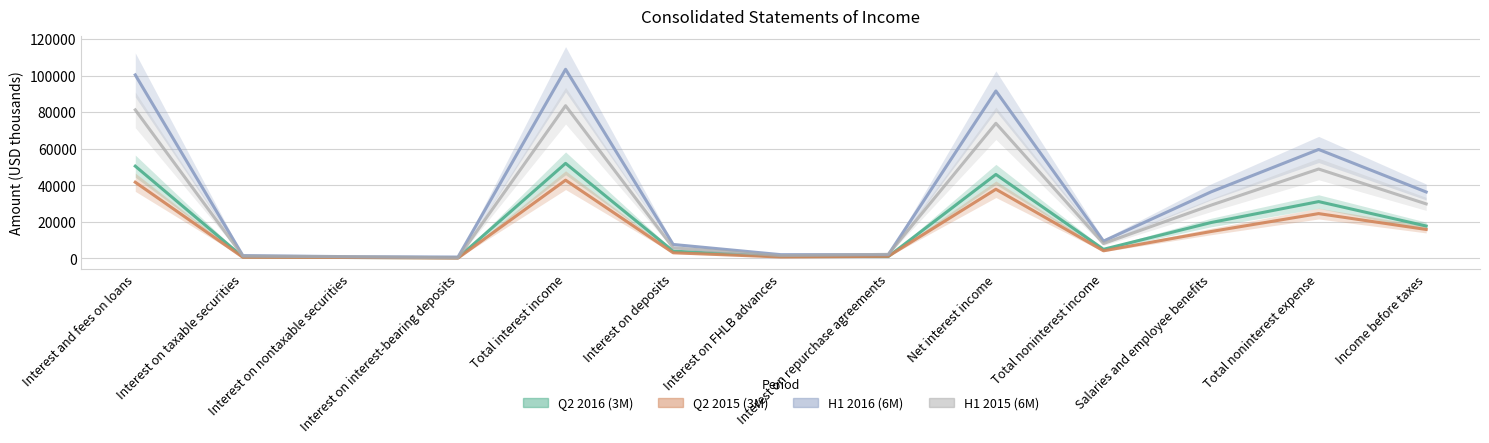

What is the sum of the H1 2016 (6M) values at Income before taxes and Interest and fees on loans?

136608